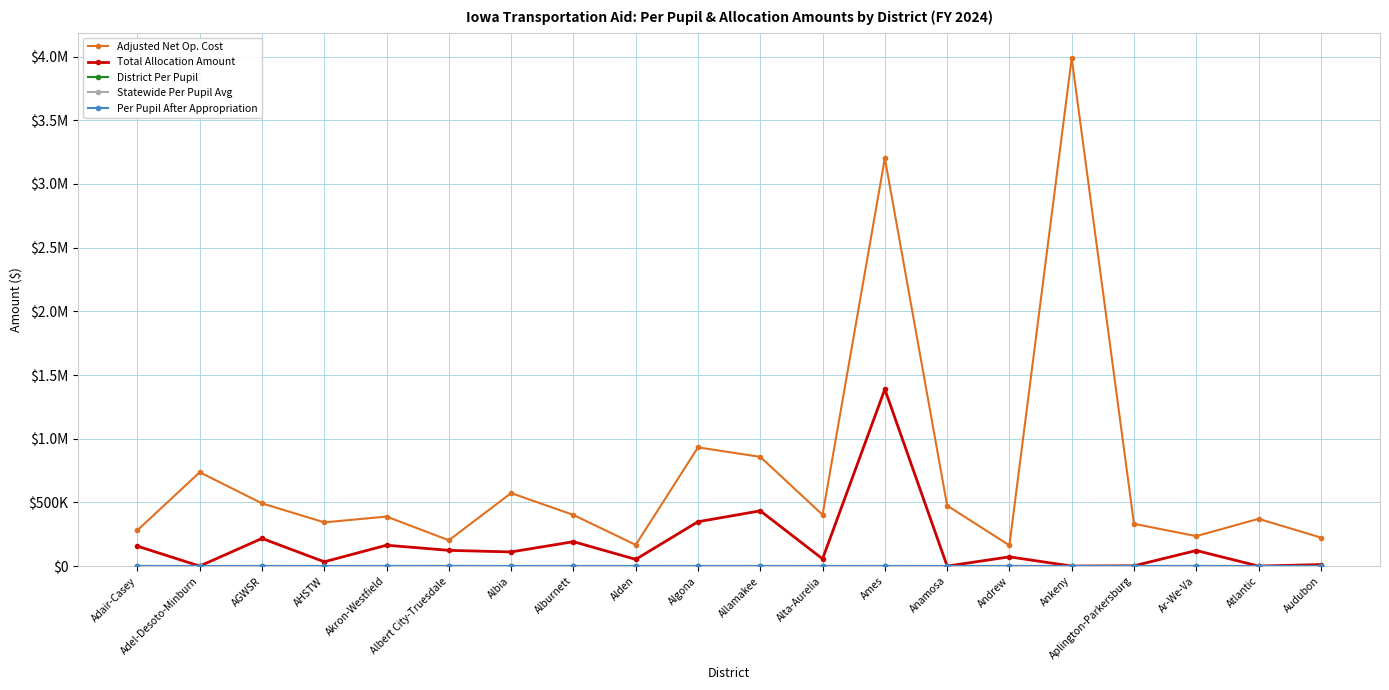

What is the greatest value displayed?

3987928.5